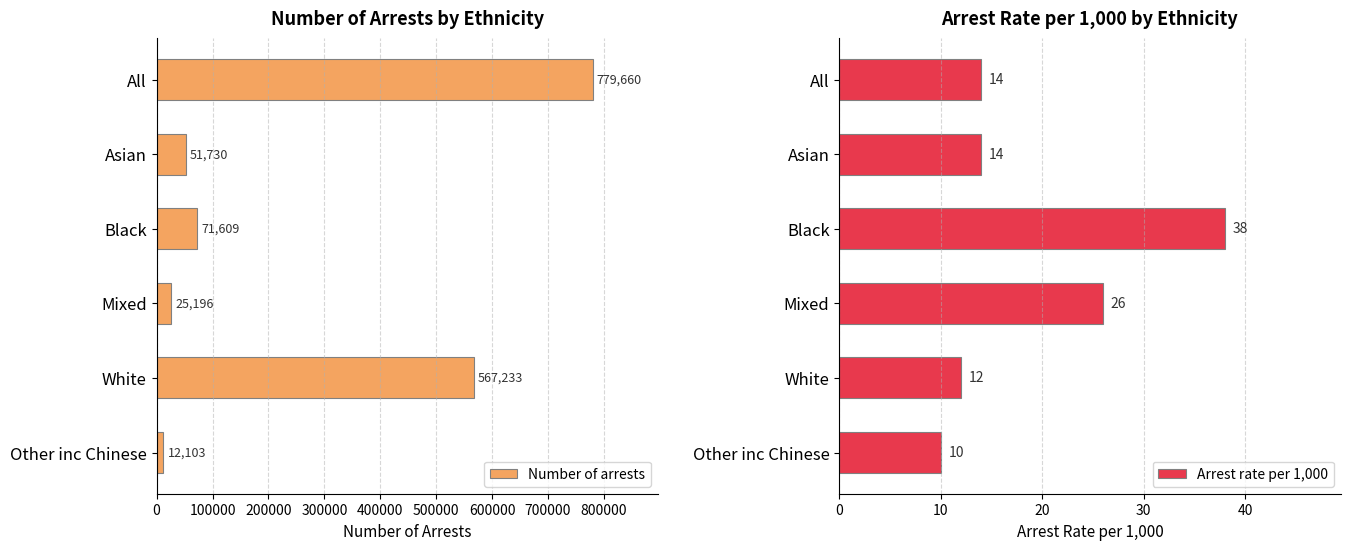

The value of Number of arrests at White is 567233. True or false?

True